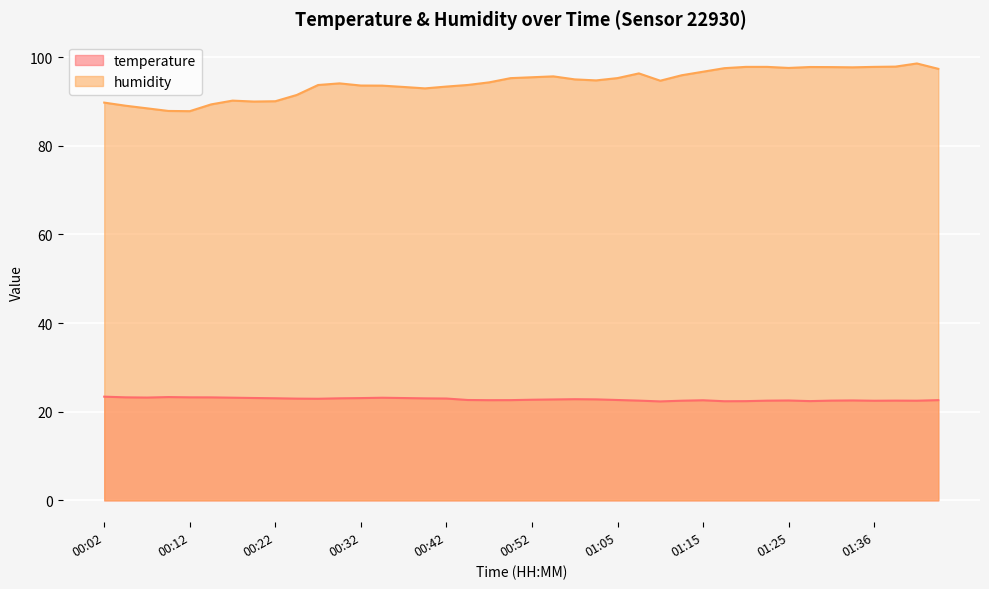

Reading left to right, transcribe all the data shown in this chart.

temperature: 00:02=23.4	00:04=23.2	00:07=23.2	00:09=23.3	00:12=23.2	00:15=23.2	00:17=23.2	00:20=23.1	00:22=23.0	00:25=22.9	00:27=22.9	00:30=23.0	00:32=23.1	00:35=23.1	00:37=23.1	00:40=23.0	00:42=23.0	00:45=22.6	00:47=22.6	00:50=22.6	00:52=22.7	00:55=22.8	00:58=22.8	01:00=22.8	01:05=22.6	01:08=22.5	01:10=22.3	01:13=22.5	01:15=22.6	01:18=22.4	01:20=22.4	01:23=22.5	01:25=22.5	01:28=22.4	01:30=22.5	01:33=22.5	01:36=22.5	01:38=22.5	01:41=22.5	01:43=22.6
humidity: 00:02=89.7	00:04=89.0	00:07=88.4	00:09=87.8	00:12=87.8	00:15=89.3	00:17=90.2	00:20=90.0	00:22=90.0	00:25=91.4	00:27=93.7	00:30=94.1	00:32=93.6	00:35=93.5	00:37=93.2	00:40=92.9	00:42=93.3	00:45=93.7	00:47=94.3	00:50=95.2	00:52=95.4	00:55=95.6	00:58=95.0	01:00=94.7	01:05=95.2	01:08=96.3	01:10=94.7	01:13=95.9	01:15=96.7	01:18=97.5	01:20=97.8	01:23=97.8	01:25=97.5	01:28=97.8	01:30=97.7	01:33=97.7	01:36=97.8	01:38=97.8	01:41=98.5	01:43=97.3